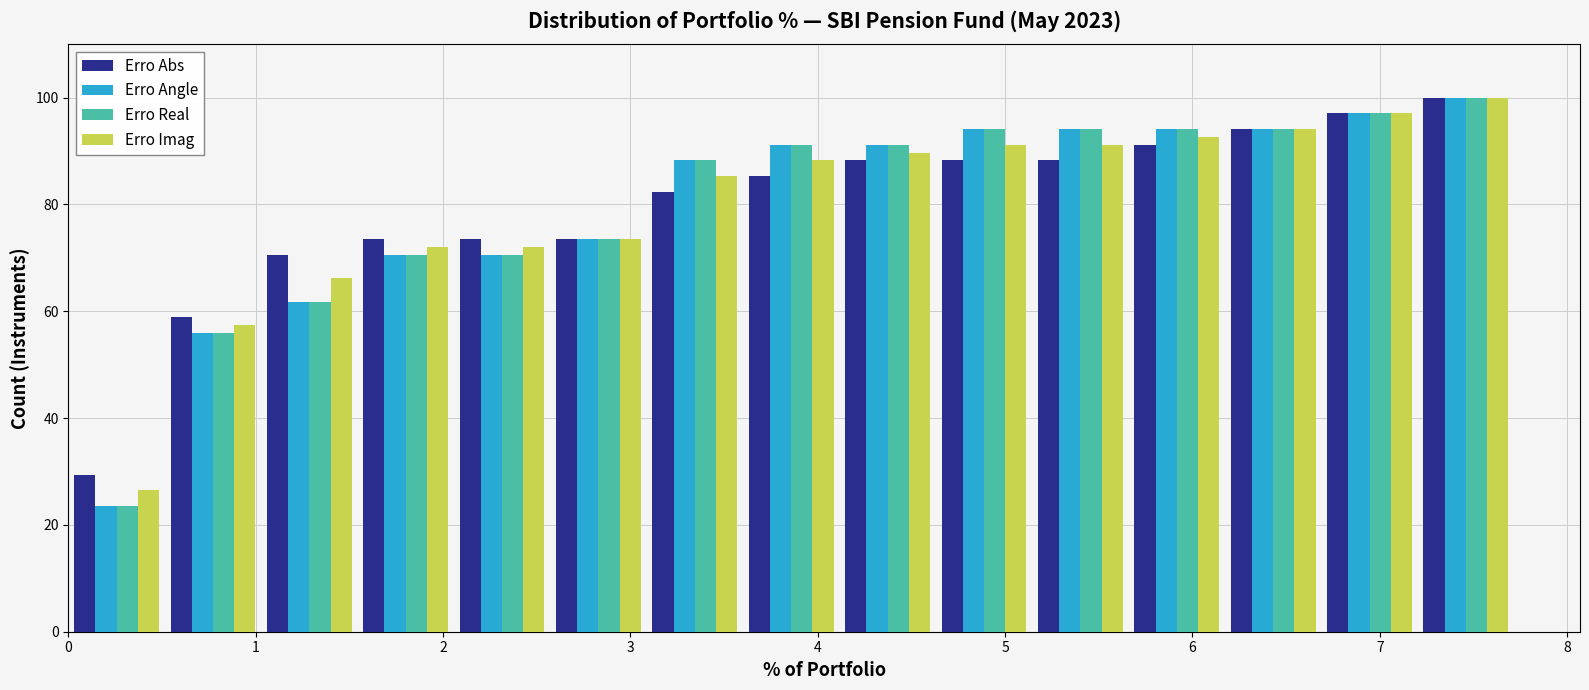

Reading left to right, list every range on the x-axis with the height of the bar of each series over it. Neither the bar edges nor the heights are printed on the chart, so give them approximately, as read against the axes.

0.0 to 0.5: Erro Abs=30	Erro Angle=24	Erro Real=24	Erro Imag=26
0.5 to 1.0: Erro Abs=58	Erro Angle=56	Erro Real=56	Erro Imag=58
1.0 to 1.5: Erro Abs=70	Erro Angle=62	Erro Real=62	Erro Imag=66
1.5 to 2.1: Erro Abs=74	Erro Angle=70	Erro Real=70	Erro Imag=72
2.1 to 2.6: Erro Abs=74	Erro Angle=70	Erro Real=70	Erro Imag=72
2.6 to 3.1: Erro Abs=74	Erro Angle=74	Erro Real=74	Erro Imag=74
3.1 to 3.6: Erro Abs=82	Erro Angle=88	Erro Real=88	Erro Imag=86
3.6 to 4.1: Erro Abs=86	Erro Angle=92	Erro Real=92	Erro Imag=88
4.1 to 4.6: Erro Abs=88	Erro Angle=92	Erro Real=92	Erro Imag=90
4.6 to 5.1: Erro Abs=88	Erro Angle=94	Erro Real=94	Erro Imag=92
5.1 to 5.7: Erro Abs=88	Erro Angle=94	Erro Real=94	Erro Imag=92
5.7 to 6.2: Erro Abs=92	Erro Angle=94	Erro Real=94	Erro Imag=92
6.2 to 6.7: Erro Abs=94	Erro Angle=94	Erro Real=94	Erro Imag=94
6.7 to 7.2: Erro Abs=98	Erro Angle=98	Erro Real=98	Erro Imag=98
7.2 to 7.7: Erro Abs=100	Erro Angle=100	Erro Real=100	Erro Imag=100